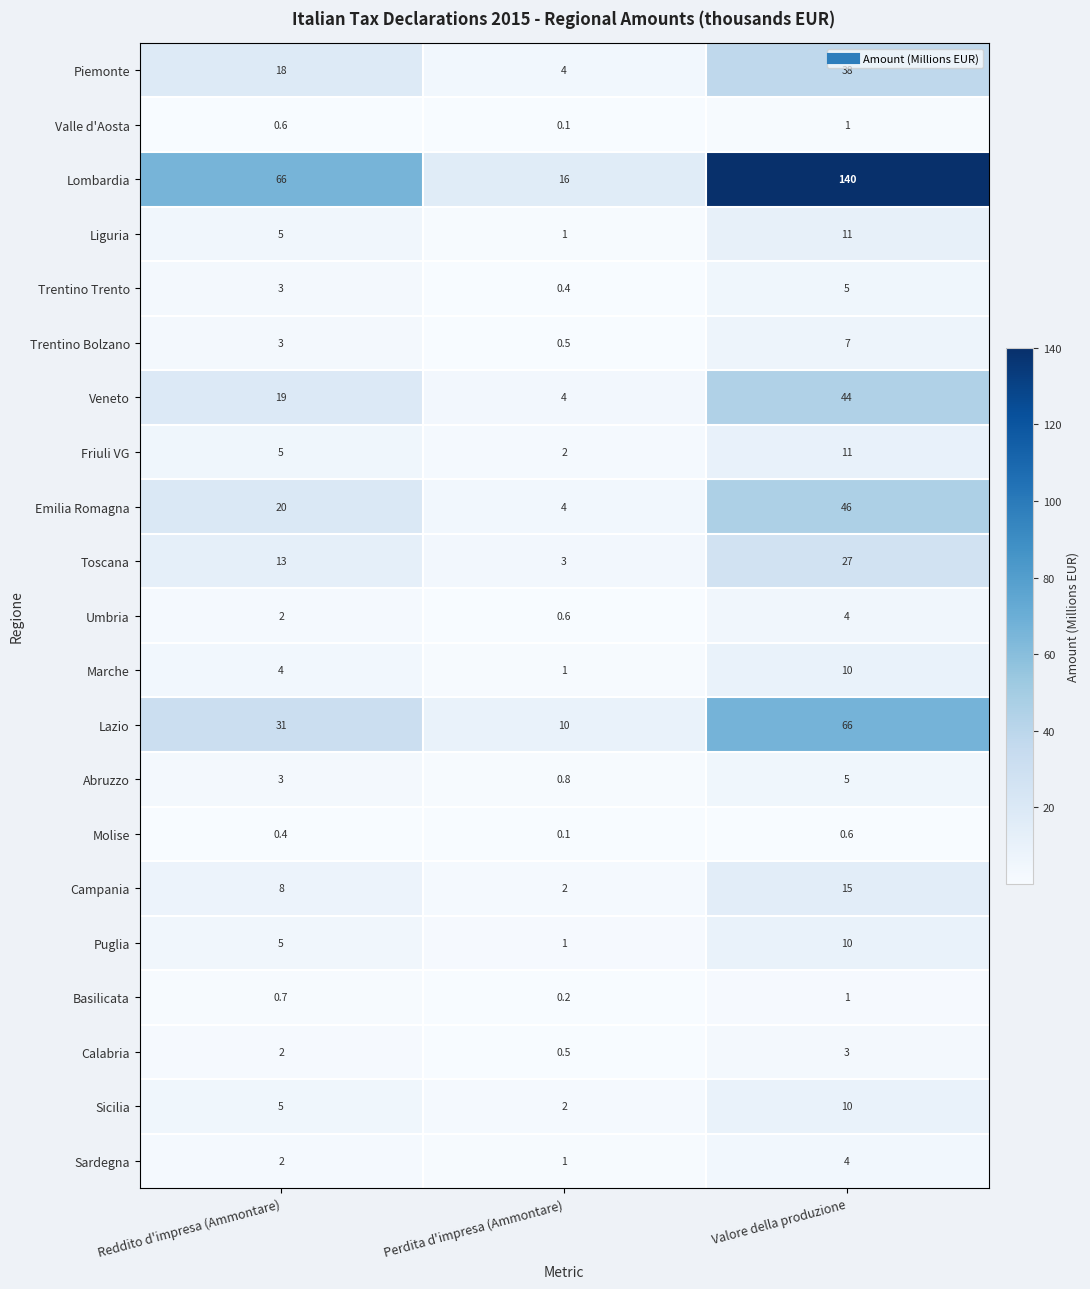

Is it true that Trentino Bolzano equals 4.4 at Valore della produzione?

False